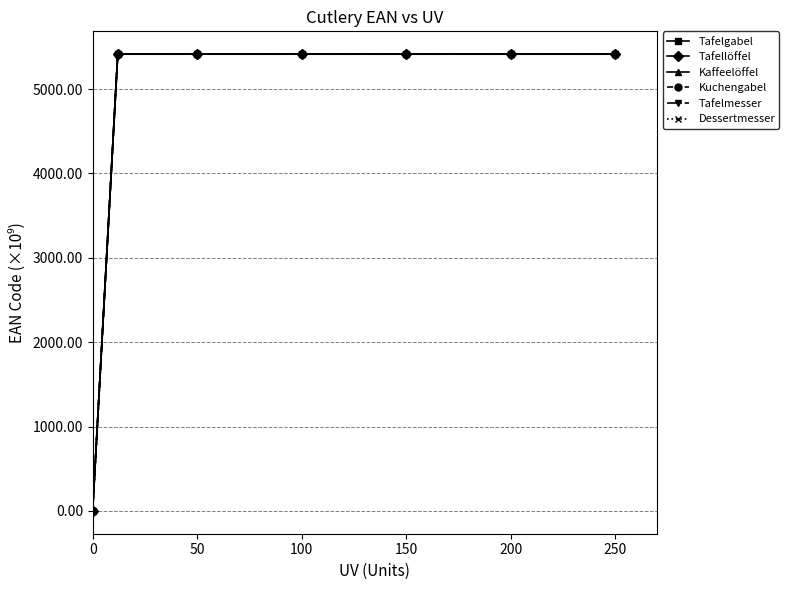

What is the maximum value for Tafelmesser?

5413.5